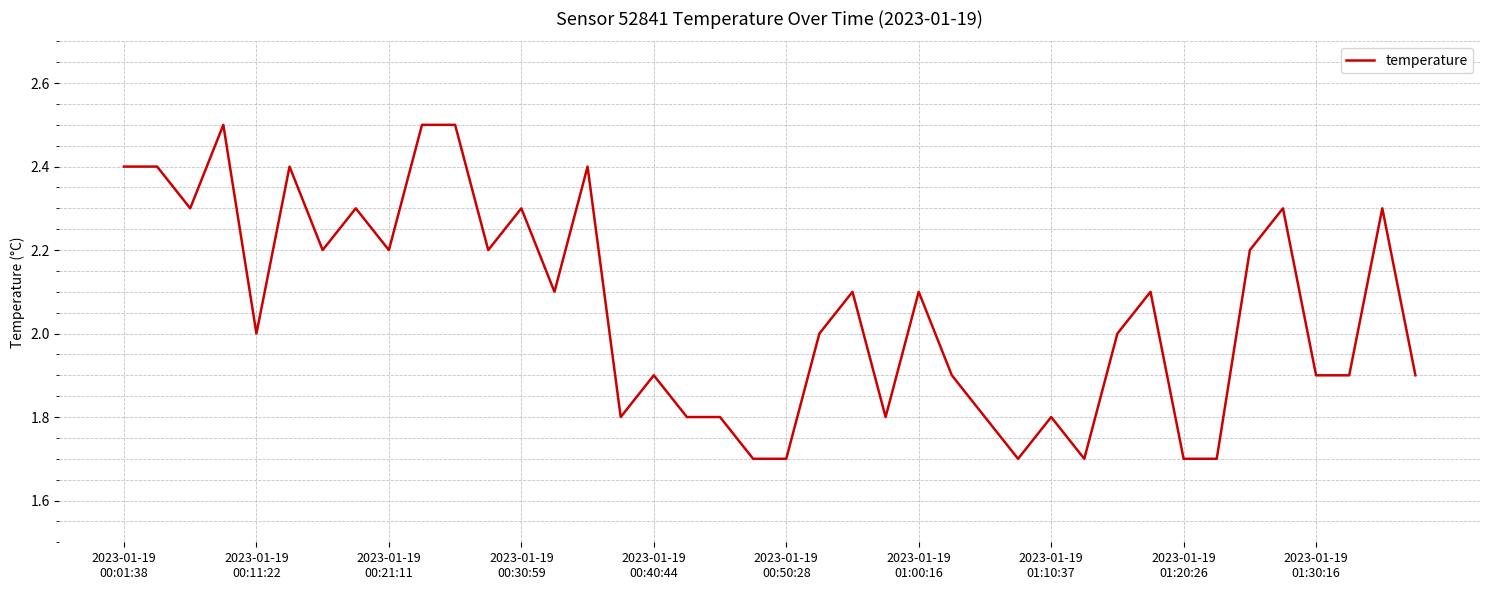

Reading right to left, extract all data points from this chart.

1.9	2.3	1.9	1.9	2.3	2.2	1.7	1.7	2.1	2.0	1.7	1.8	1.7	1.8	1.9	2.1	1.8	2.1	2.0	1.7	1.7	1.8	1.8	1.9	1.8	2.4	2.1	2.3	2.2	2.5	2.5	2.2	2.3	2.2	2.4	2.0	2.5	2.3	2.4	2.4